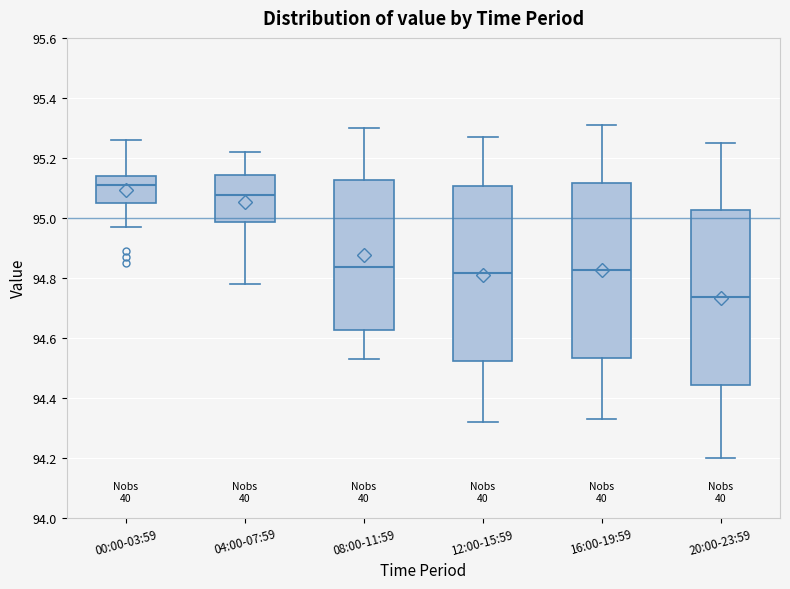

Where is the upper edge of the box for 04:00-07:59 on the y-axis? The values are not printed on the chart, so give them approximately, as read against the axis.

95.14